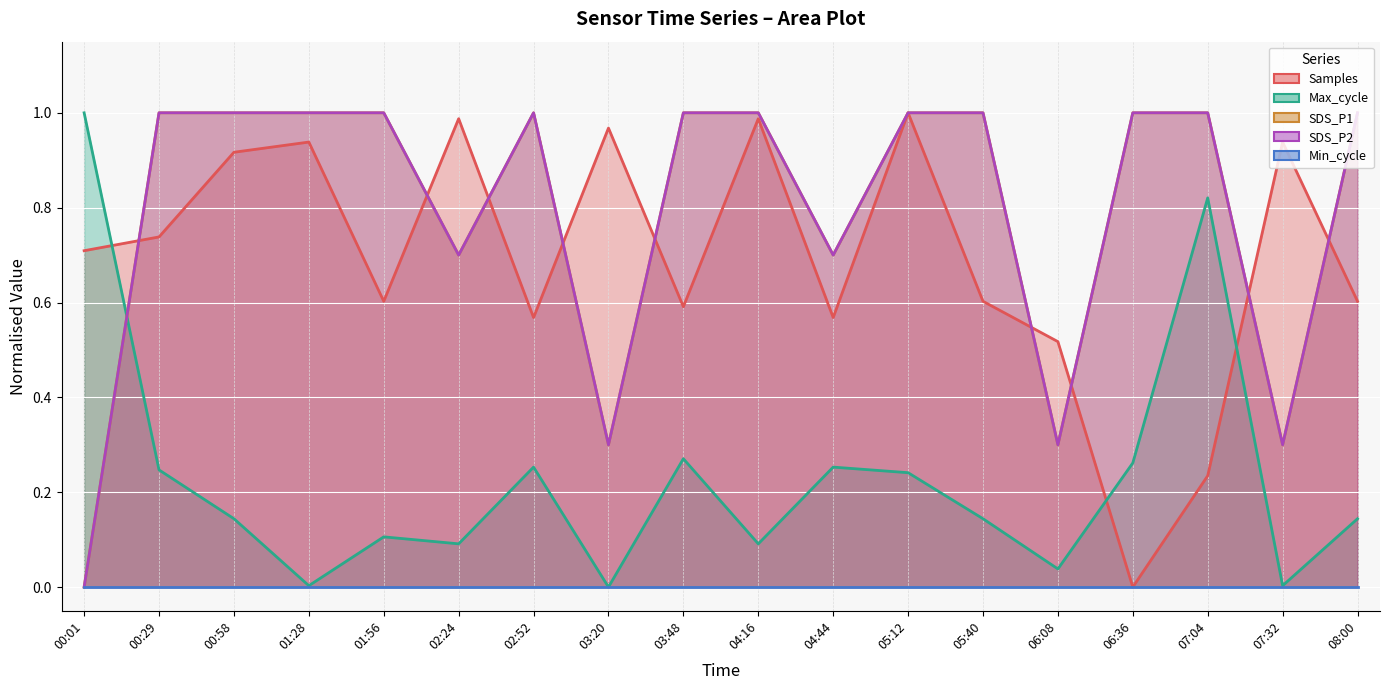

What is the difference between the maximum and minimum values in the SDS_P1 series?

1.0